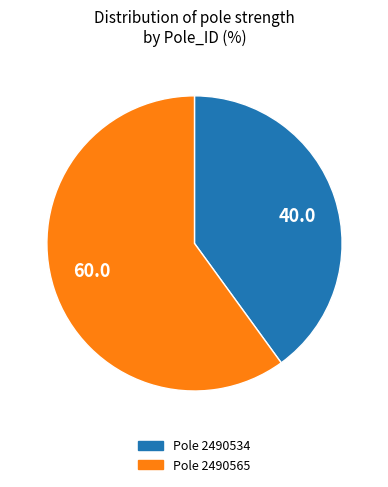

Is there a majority slice in this chart?

Yes